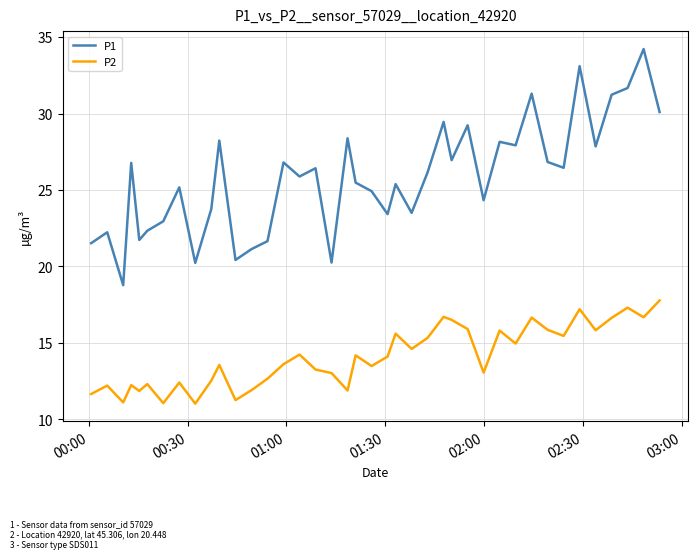

True or false: P1 and P2 intersect in this chart.

False